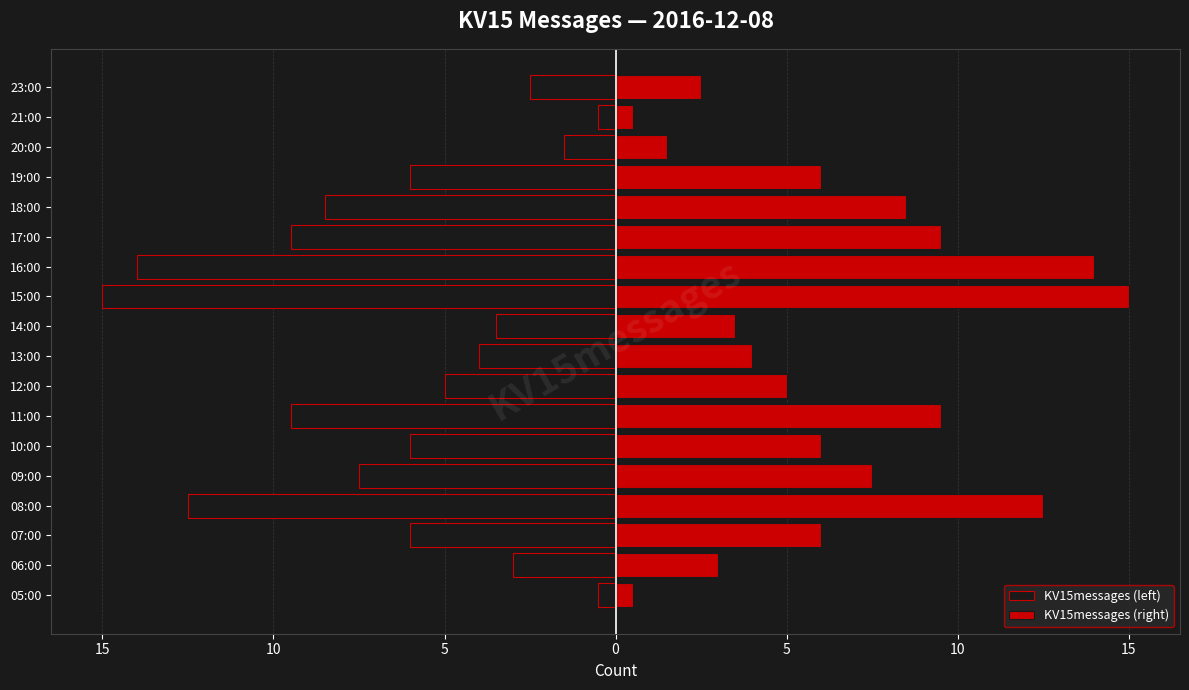

What is the average value of the KV15messages (left) series?

-6.4